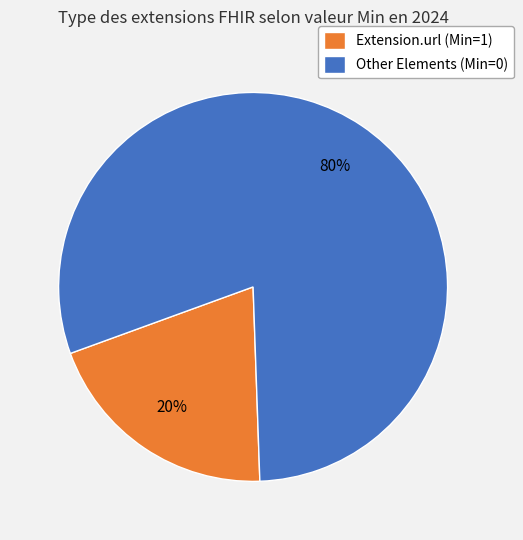

Is the sum of Extension.url (Min=1) and Other Elements (Min=0) greater than half?

Yes